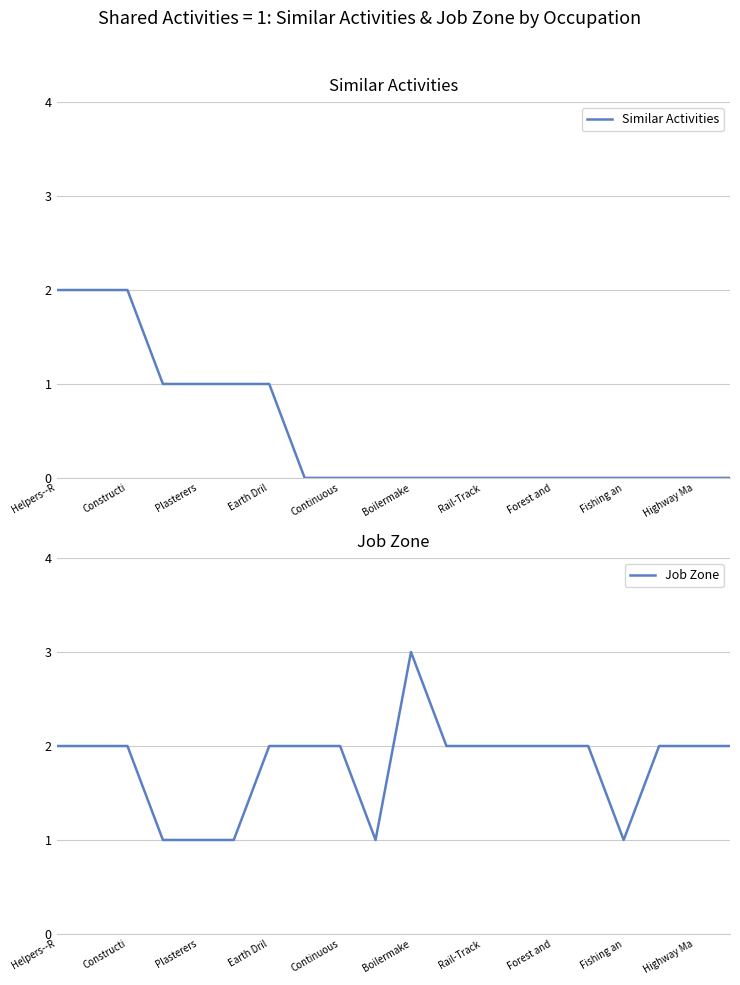

How many lines are shown in the chart?

2